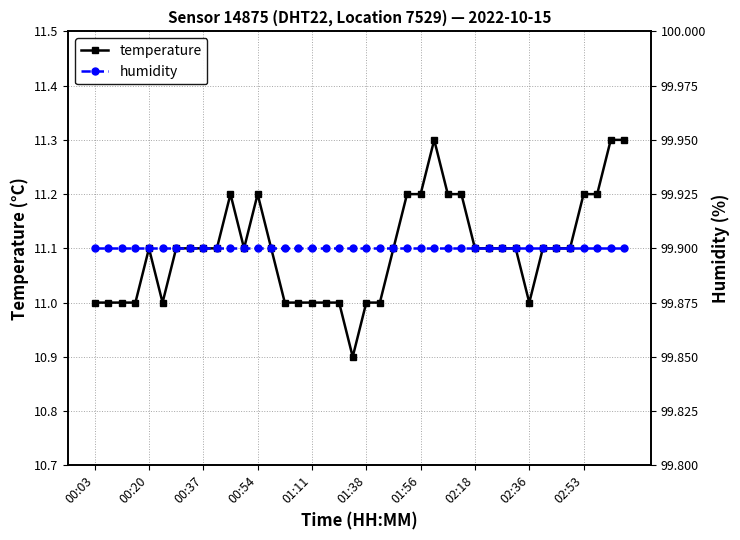

Is the value of humidity at 11 greater than the value of temperature at 26?

Yes